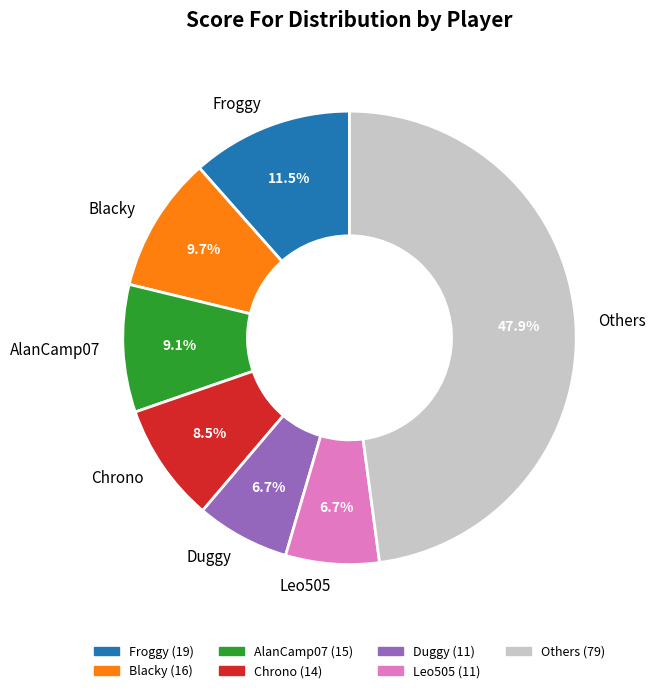

Is there any slice that represents more than half of the pie?

No